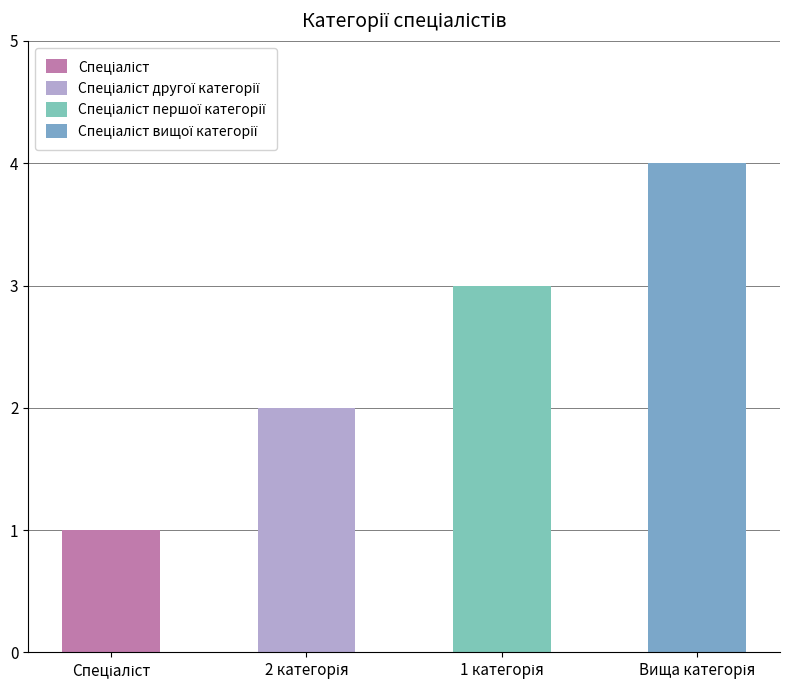

How many values are between 2 and 4?

3